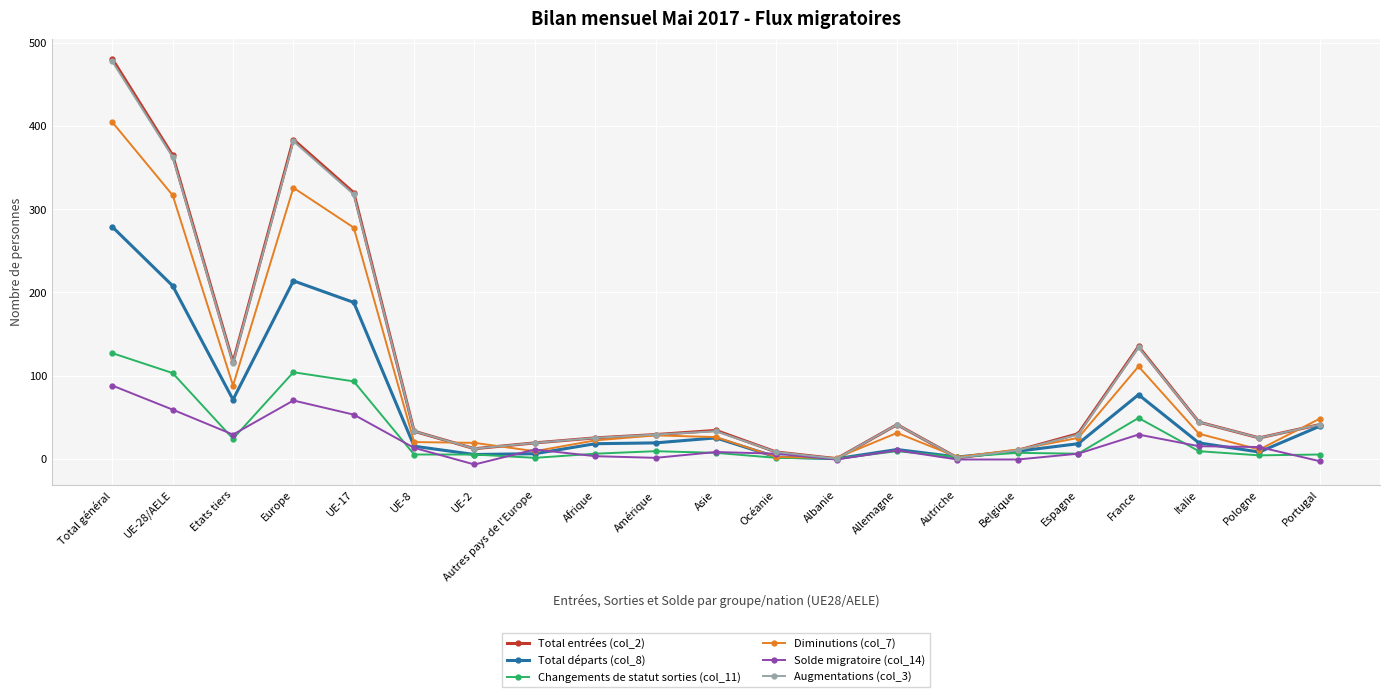

At which category does the chart reach its peak across all series?

Total général